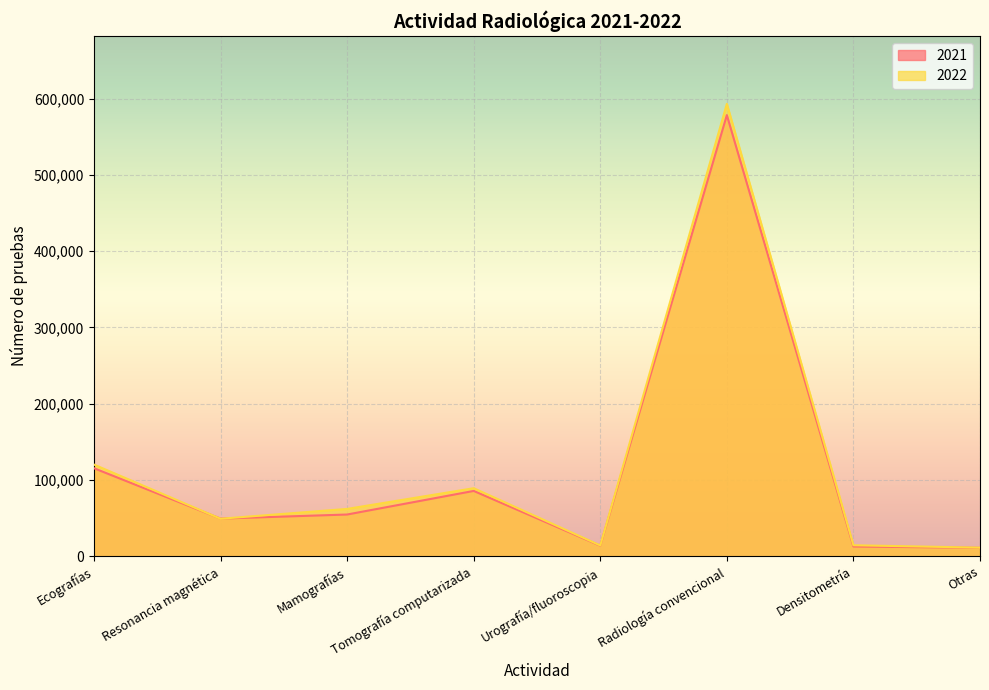

What is the label of the 1st point from the left?

Ecografías